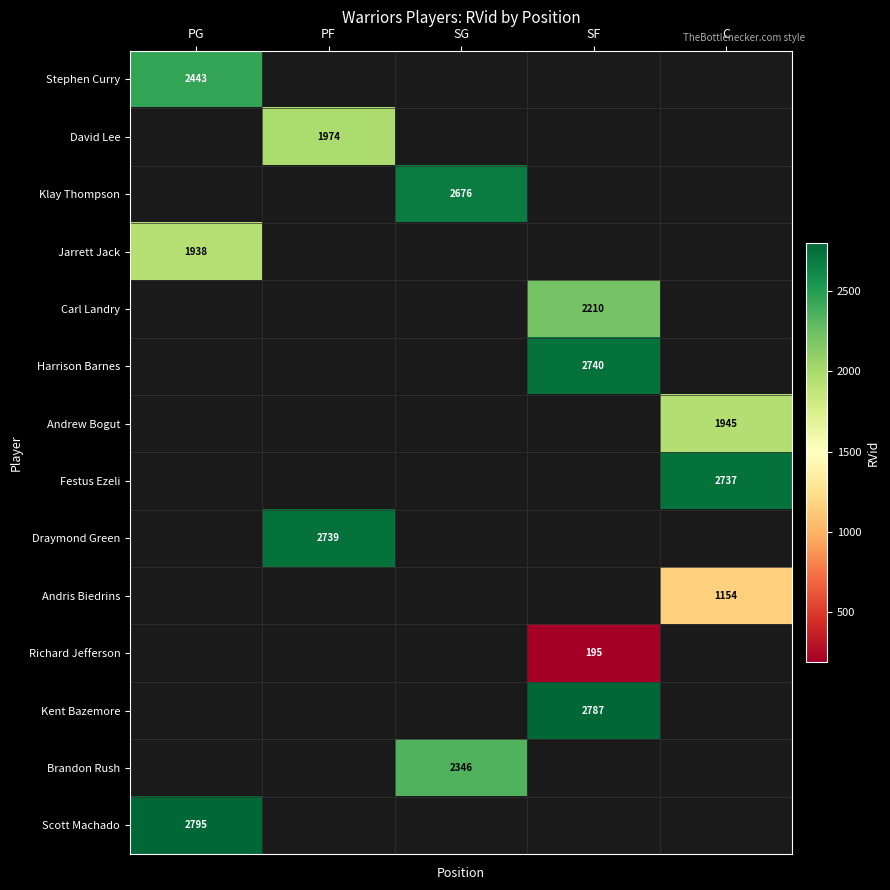

Is it true that Kent Bazemore equals 2787 at SF?

True